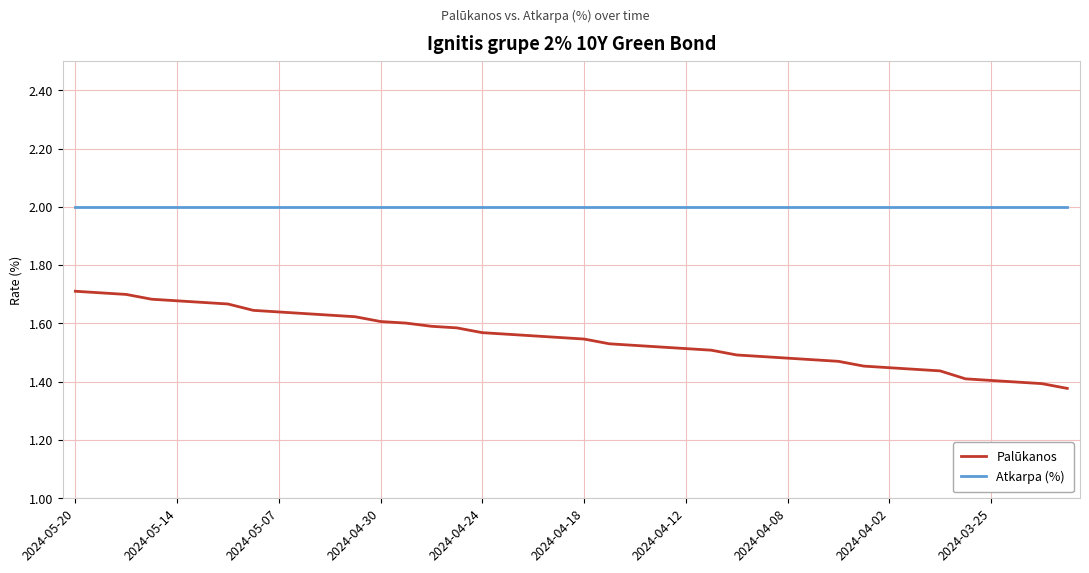

Which series has the largest total across all categories?

Atkarpa (%)